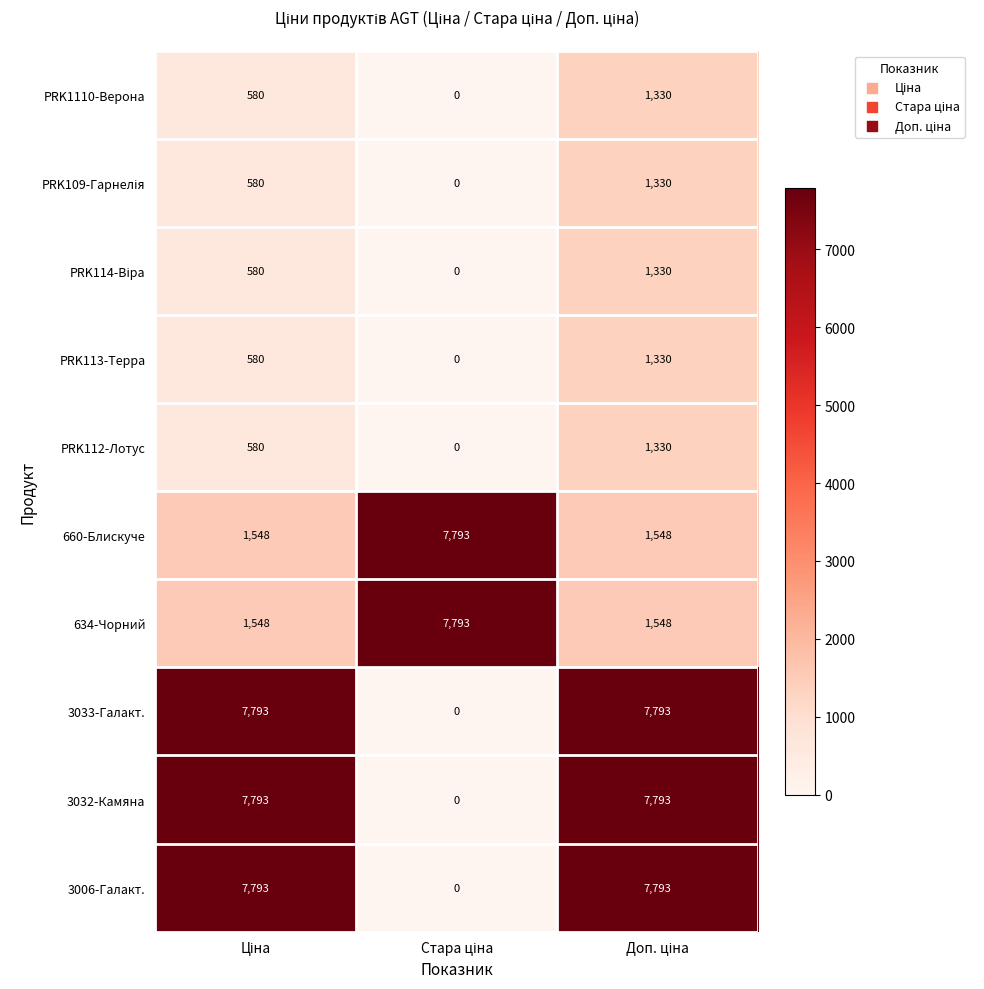

Count the 3006-Галакт. values in the range 0 to 7793.

3